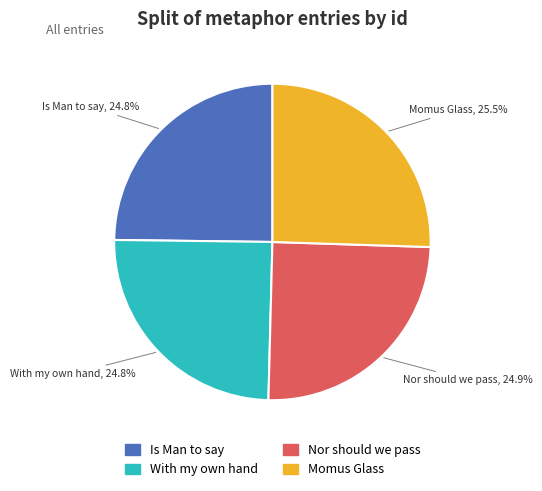

To the nearest percent, what is the average slice percentage?

25%